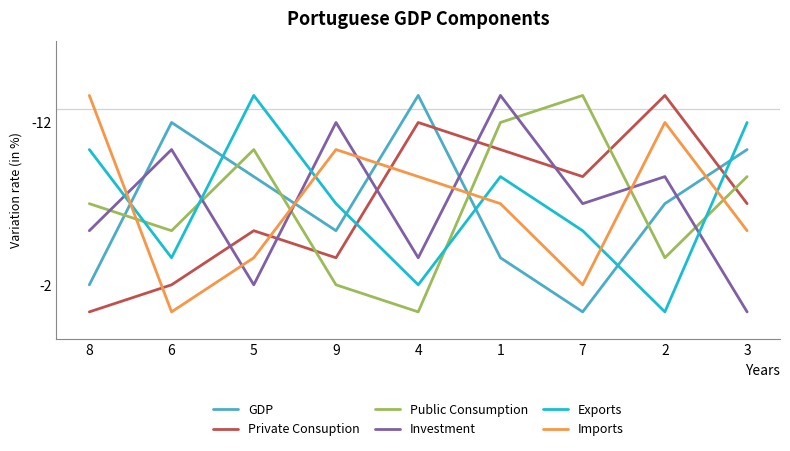

How many interior local peaks does the Private Consuption series have?

3